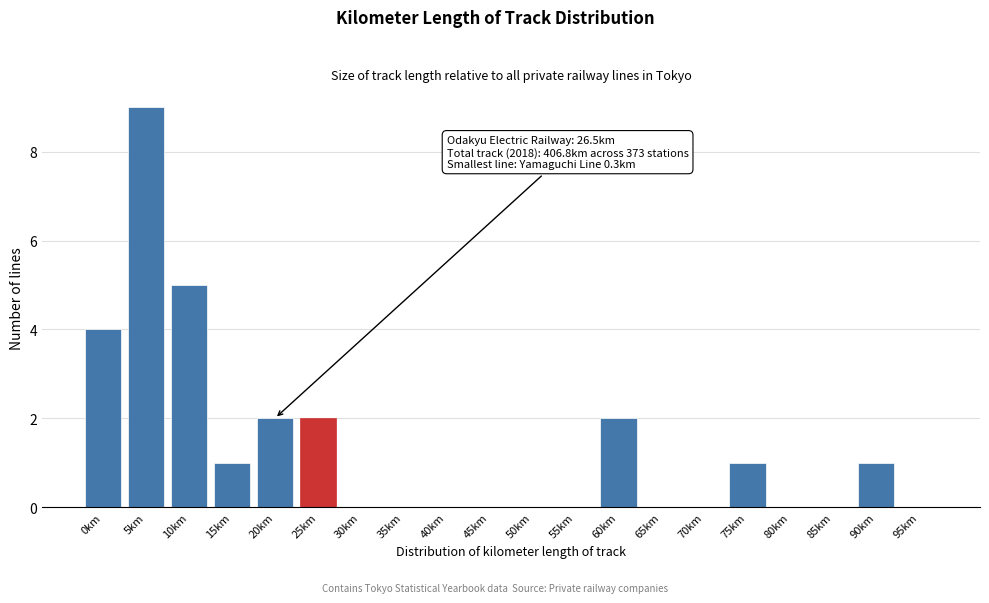

Reading left to right, list all the values displayed in this chart.

0km=4	5km=9	10km=5	15km=1	20km=2	25km=2	30km=0	35km=0	40km=0	45km=0	50km=0	55km=0	60km=2	65km=0	70km=0	75km=1	80km=0	85km=0	90km=1	95km=0